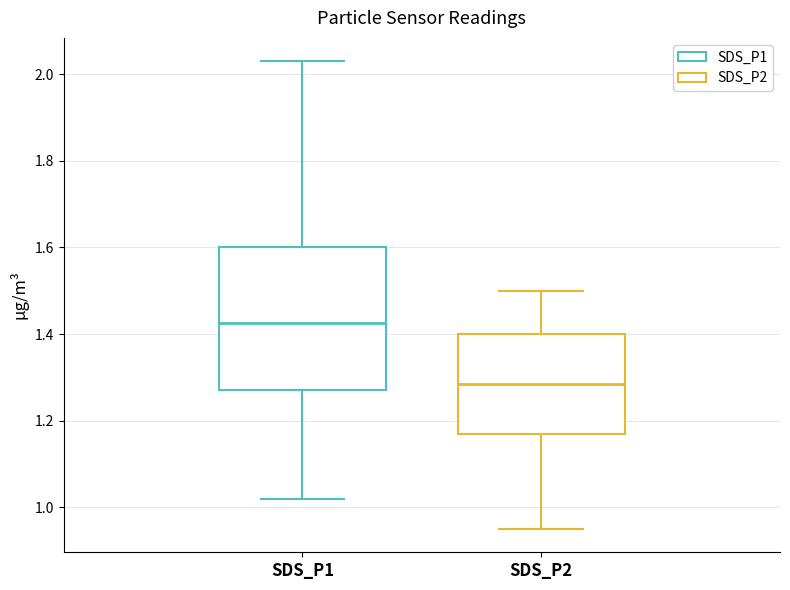

Which box has the highest median line?

SDS_P1